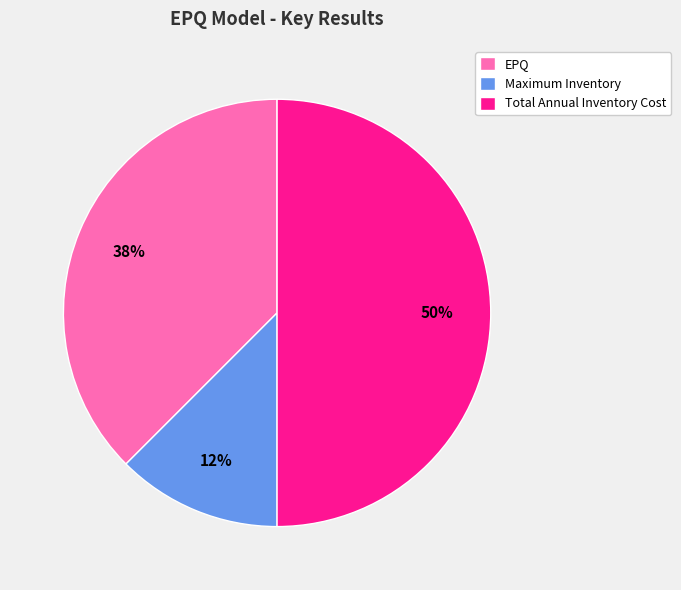

Is it true that Maximum Inventory is 12% of the pie?

True